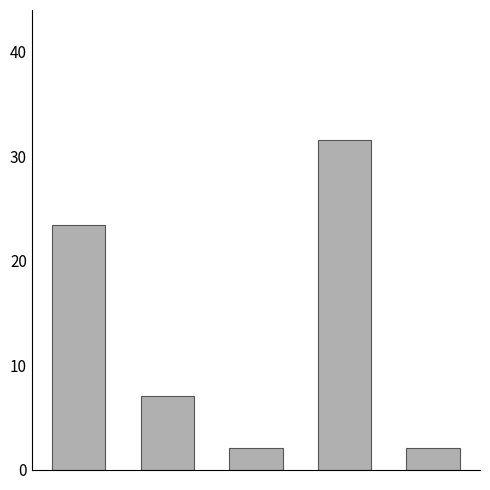

What is the greatest value displayed?

31.6